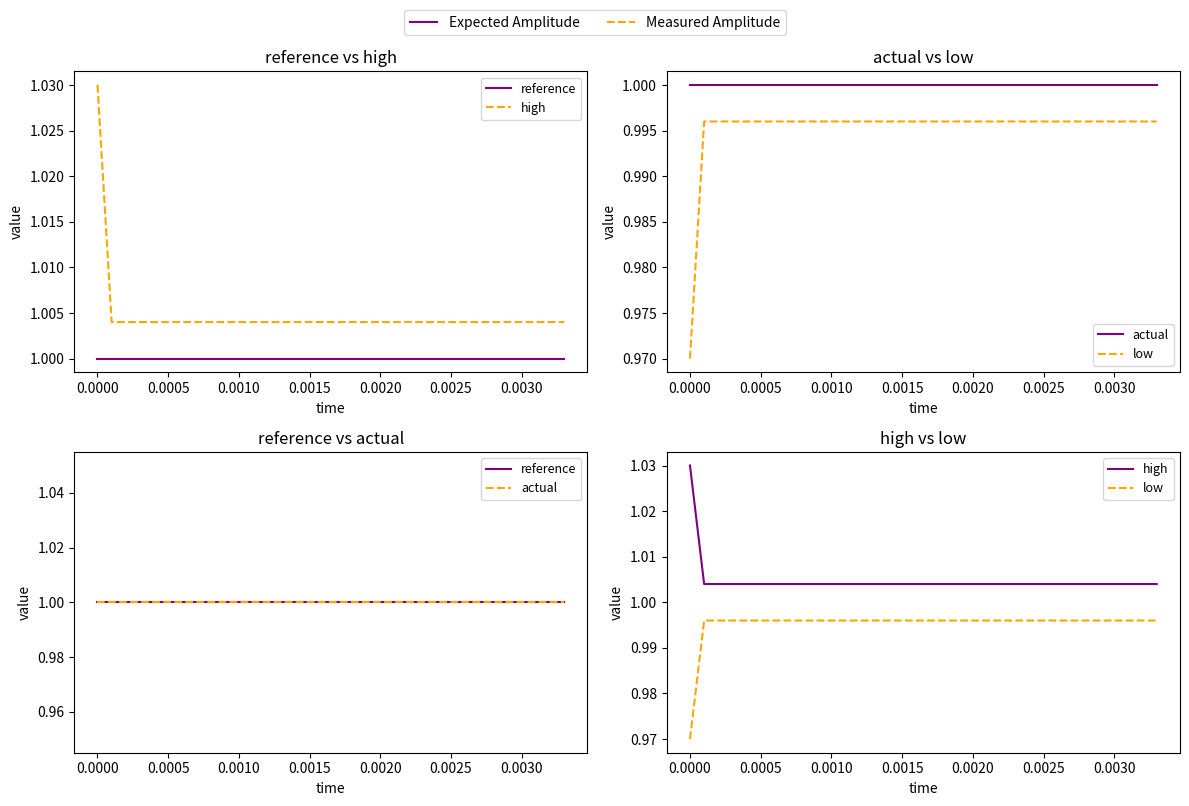

True or false: reference has a value of 1.8 at 18.

False